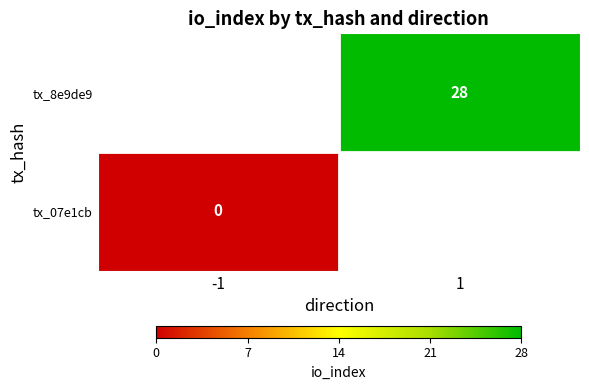

Rank the categories by tx_8e9de9 value from lowest to highest.

-1, 1